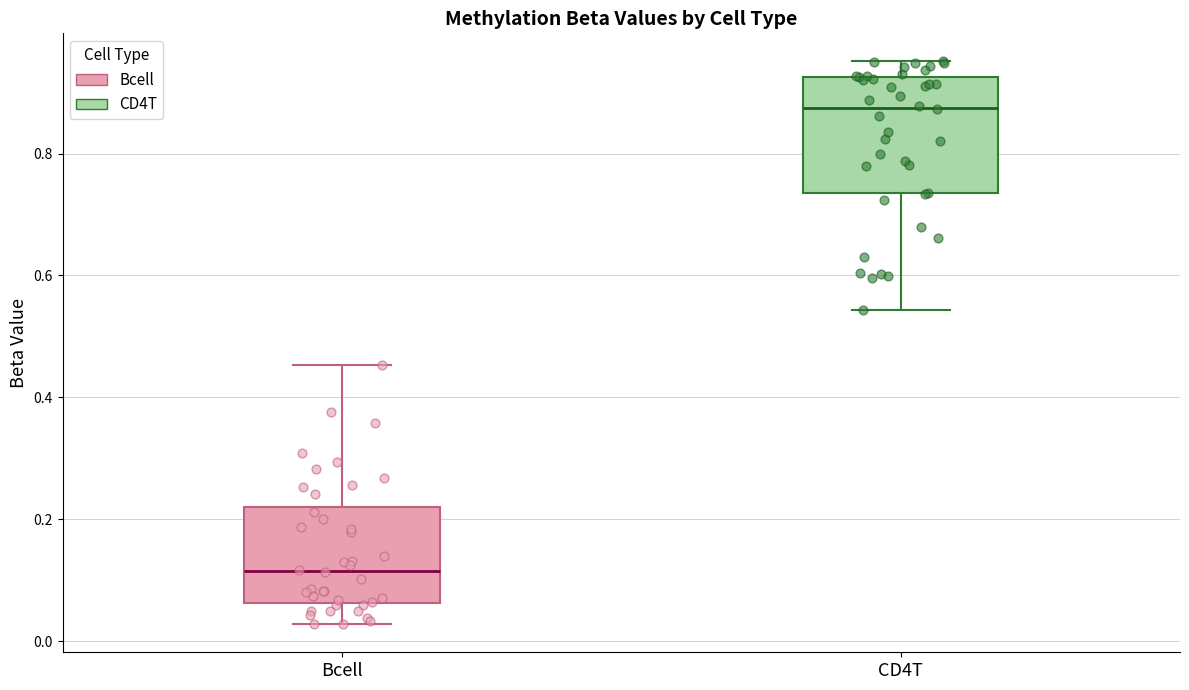

Reading left to right, transcribe this box plot: for each box, give where its median line is, the range the box spans, and where its two whiskers end, as read against the y-axis. The values are not printed on the chart, so give them approximately, as read against the axis.

Bcell: median 0.12, box 0.06 to 0.22, whiskers 0.02 to 0.46
CD4T: median 0.88, box 0.74 to 0.92, whiskers 0.54 to 0.96